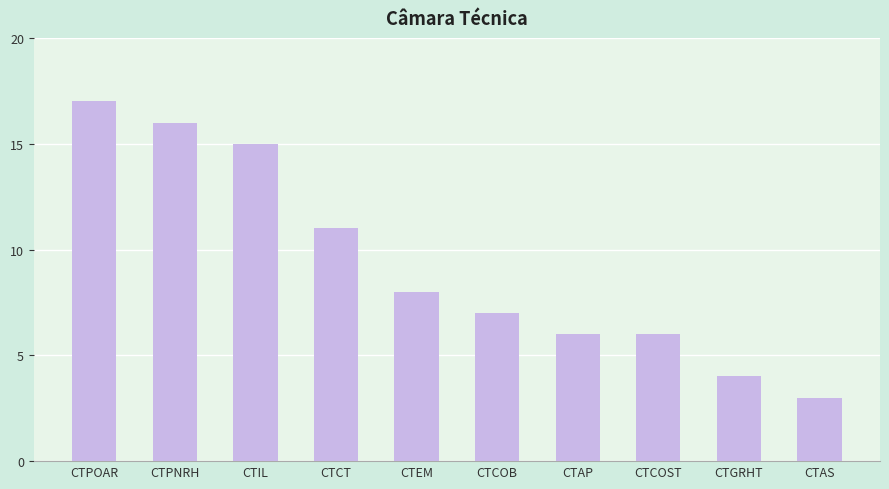

Count the number of categories in the chart.

10